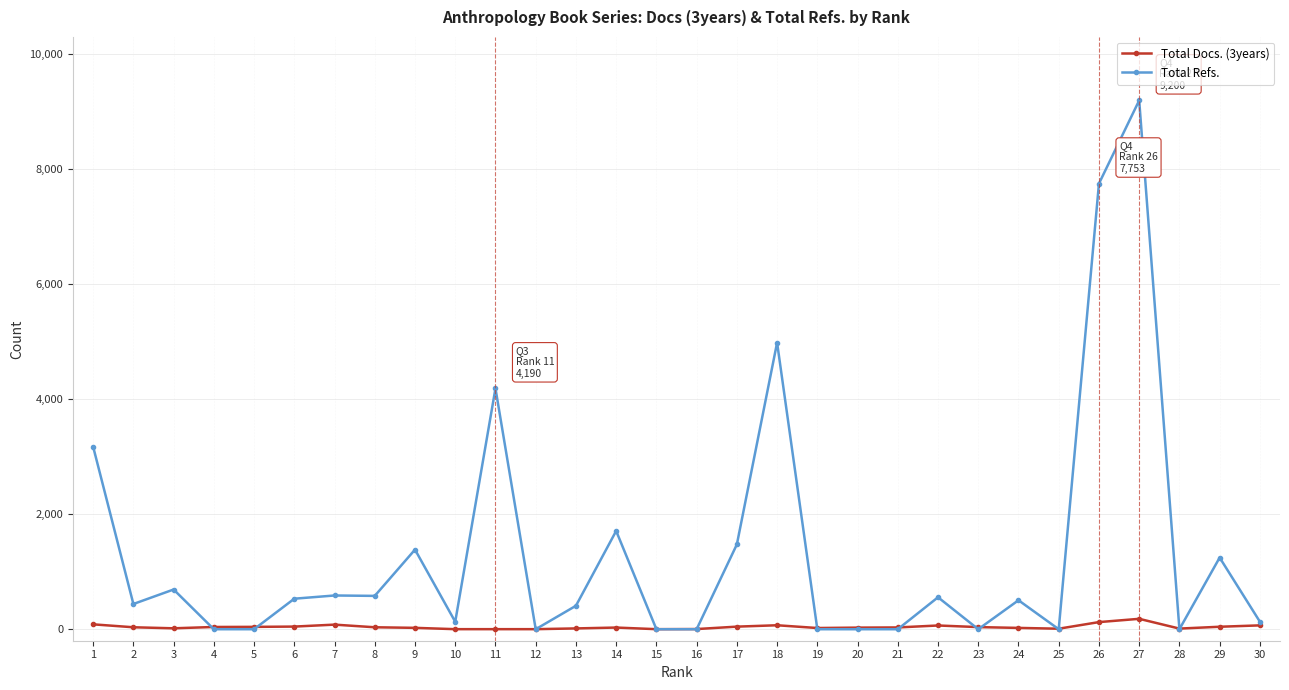

At how many categories does at least one series exceed 7130?

2